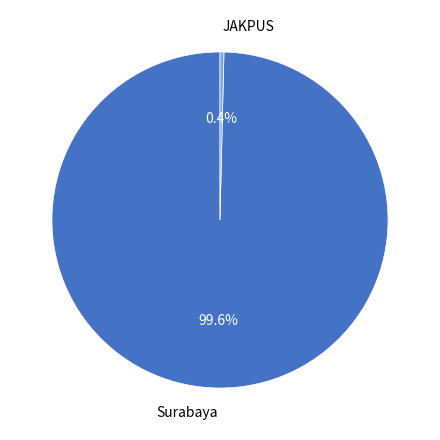

Which slice is the largest?

Surabaya